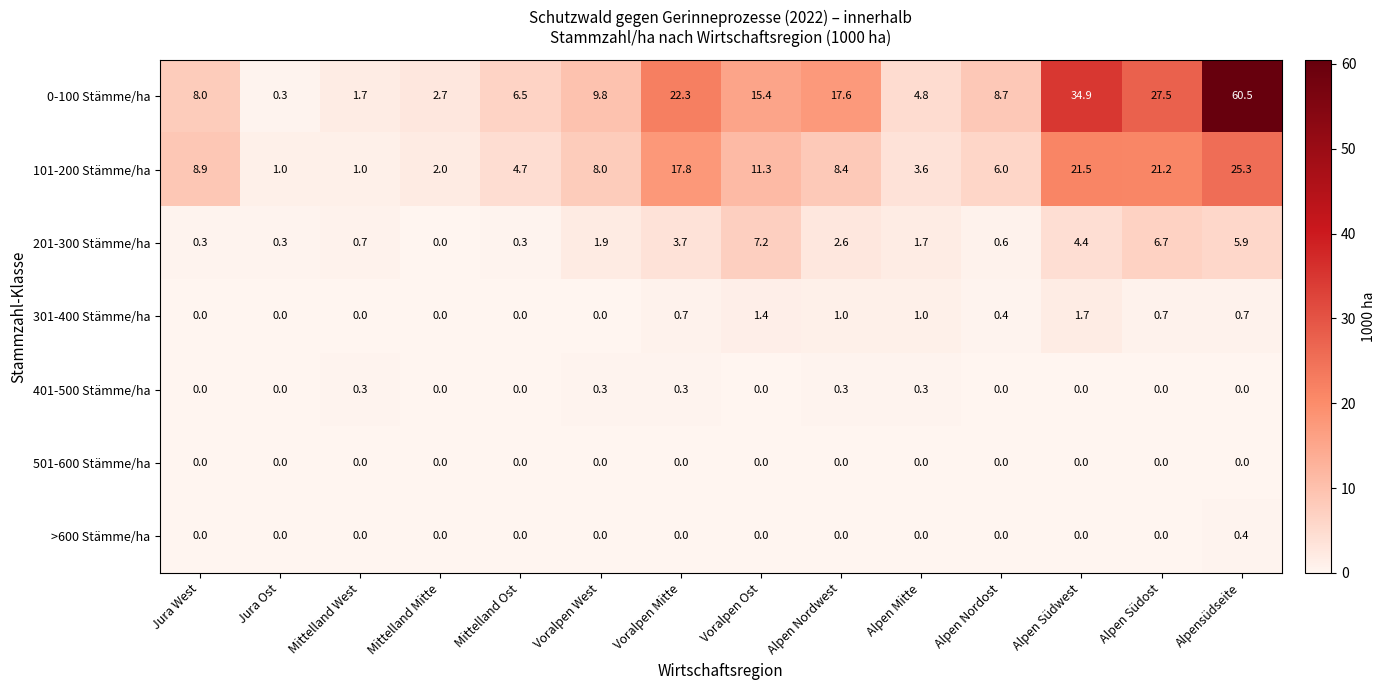

What is the difference between the highest and lowest values at Alpen Mitte?

4.8